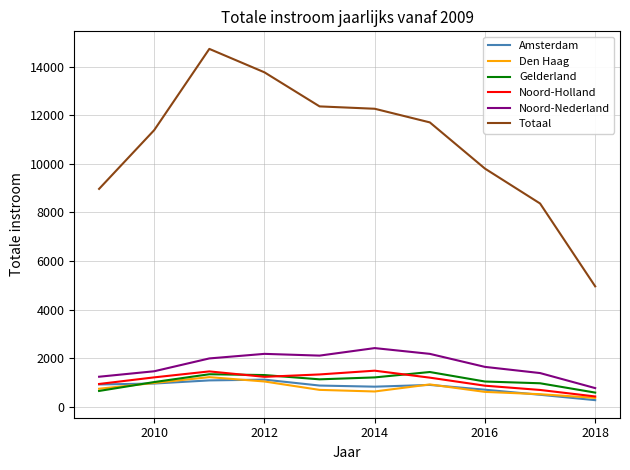

What is the minimum value for Amsterdam?

274